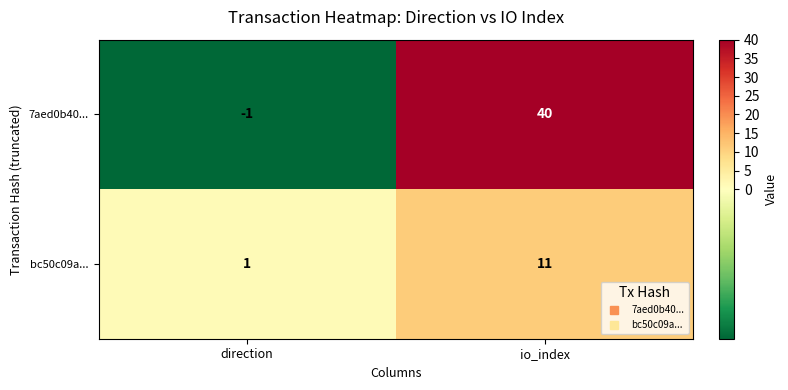

Reading left to right, list all the values displayed in this chart.

7aed0b40...: direction=-1	io_index=40
bc50c09a...: direction=1	io_index=11